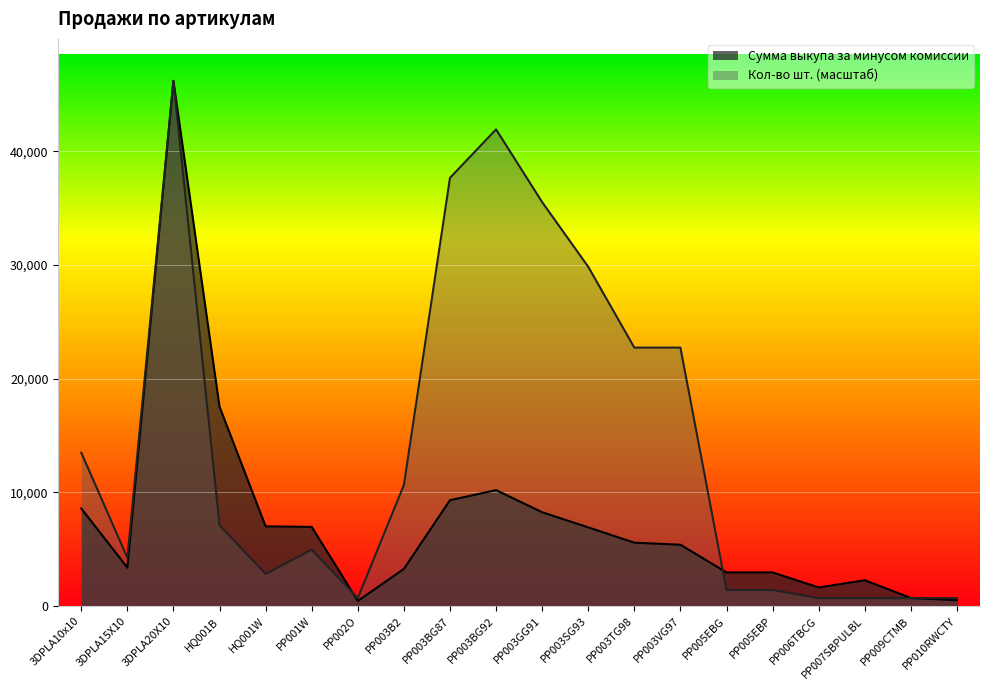

What is the label of the 6th point from the right?

PP005EBG